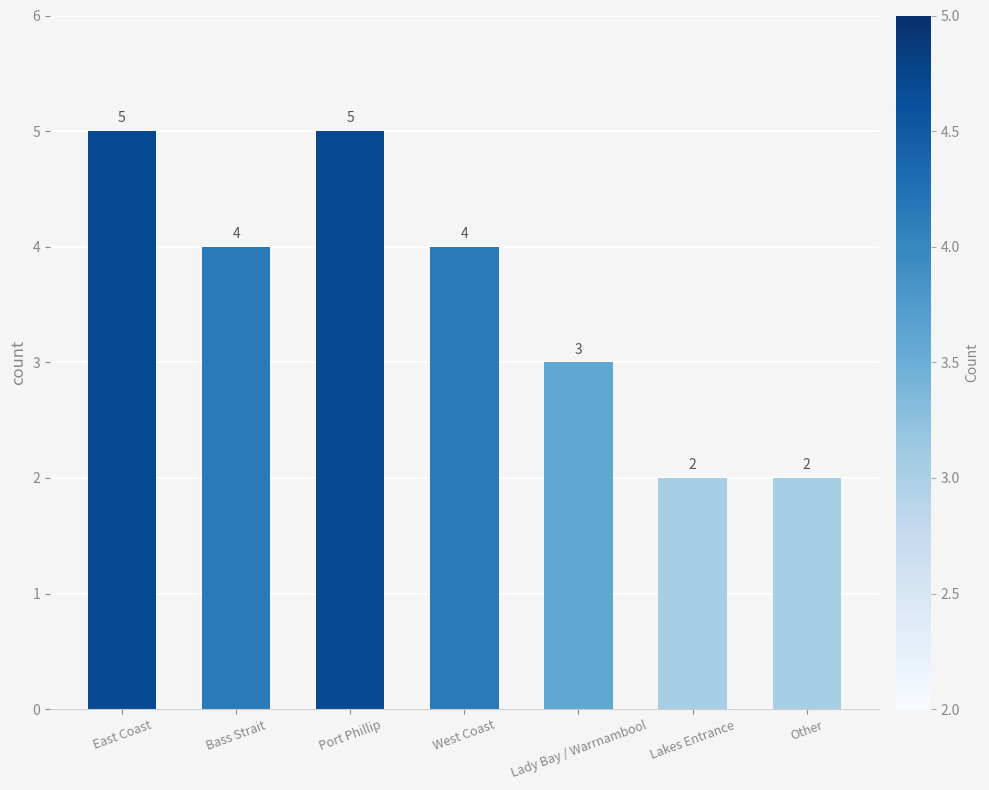

At which label does the data first exceed 4?

East Coast